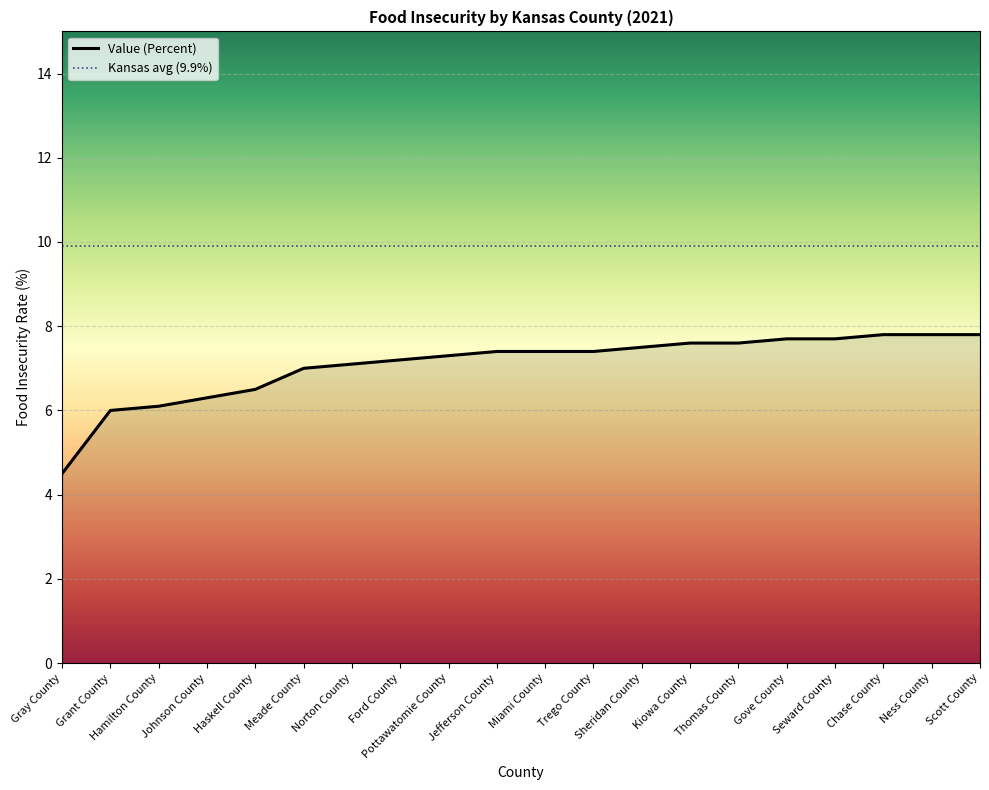

What is the maximum value shown in the chart?

7.8